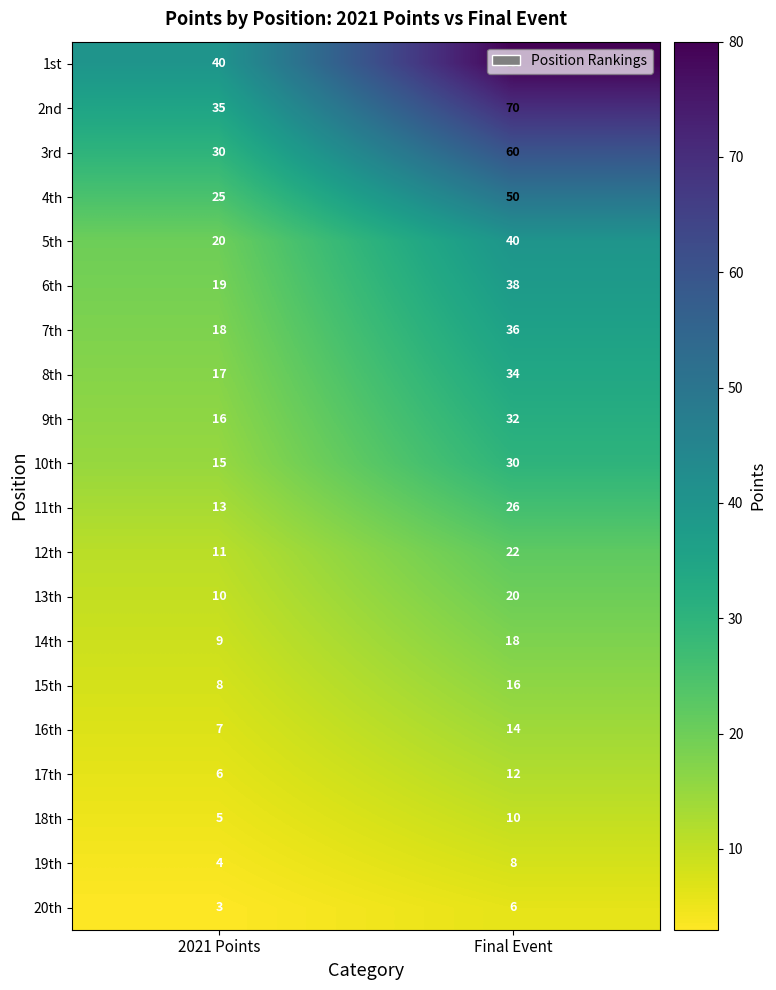

Which series has the largest total across all categories?

1st